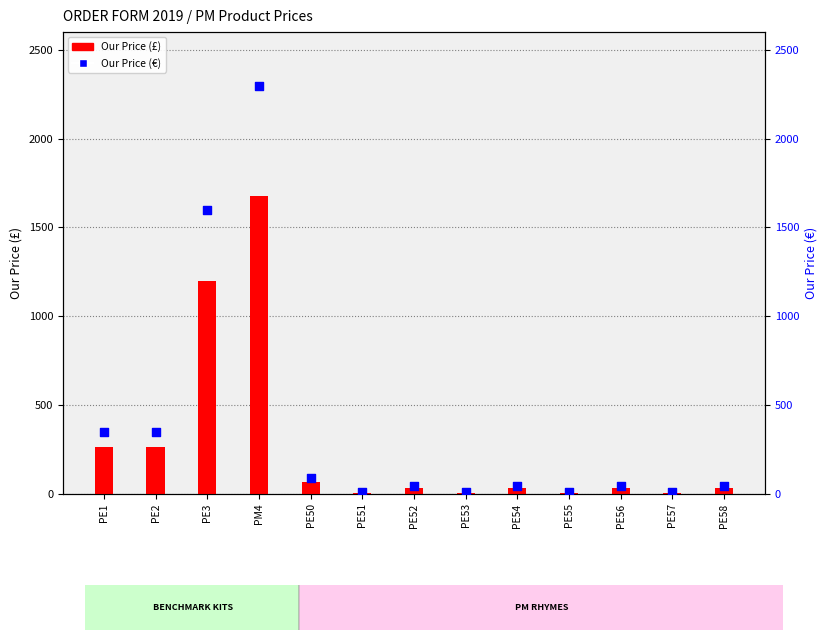

At how many categories does at least one series exceed 337?

4